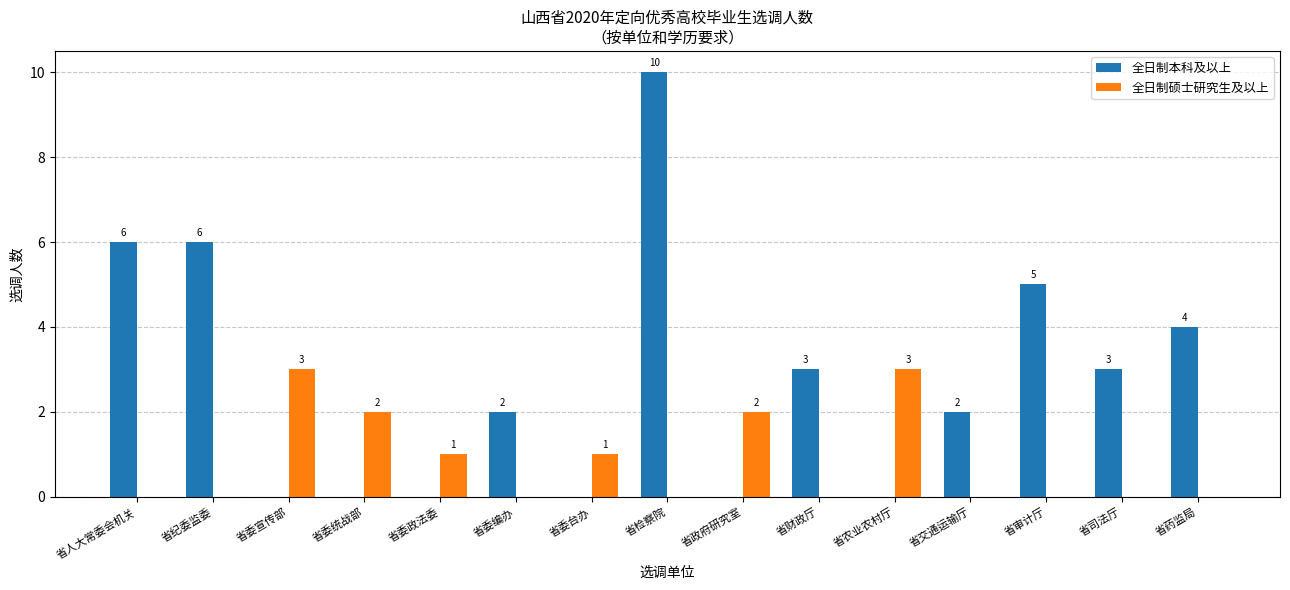

How many 全日制本科及以上 values are between 0 and 5?

12